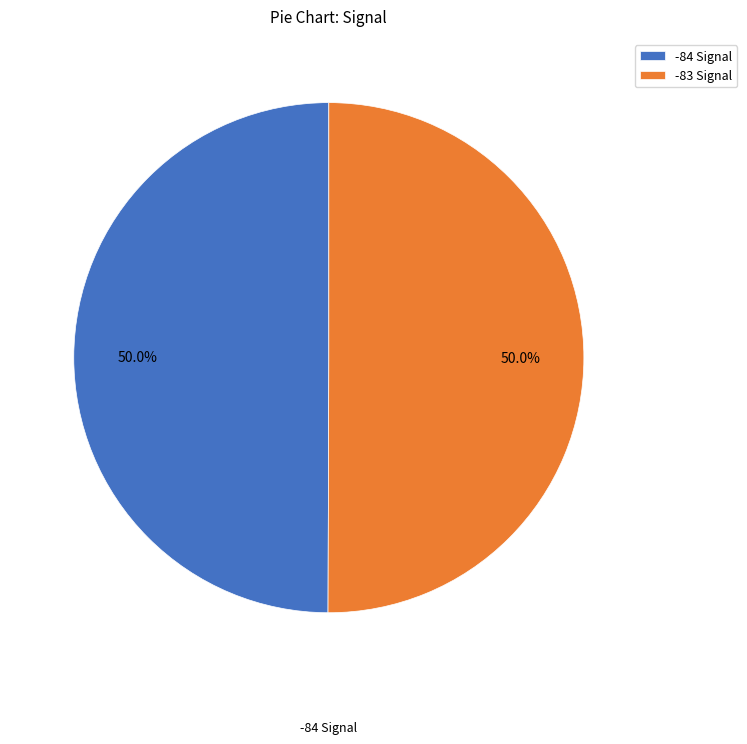

What is the total percentage of -84 Signal and -83 Signal?

100.0%